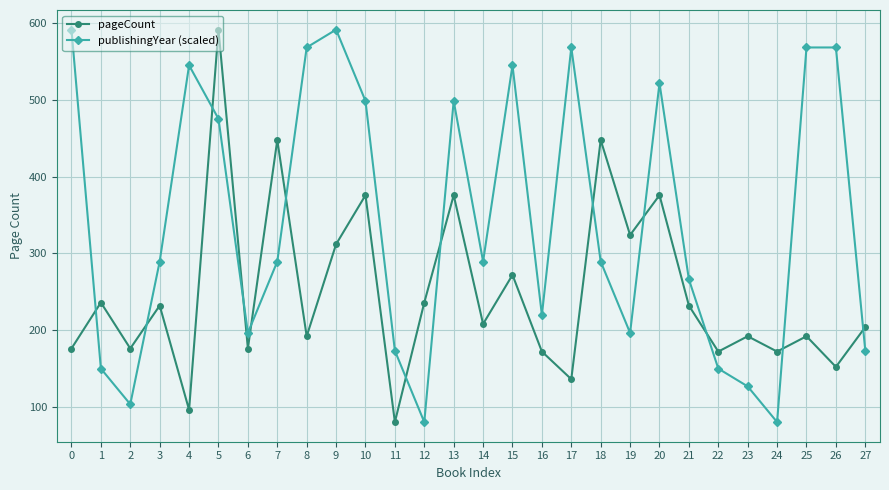

Between 18 and 21, which series saw the biggest shift?

pageCount